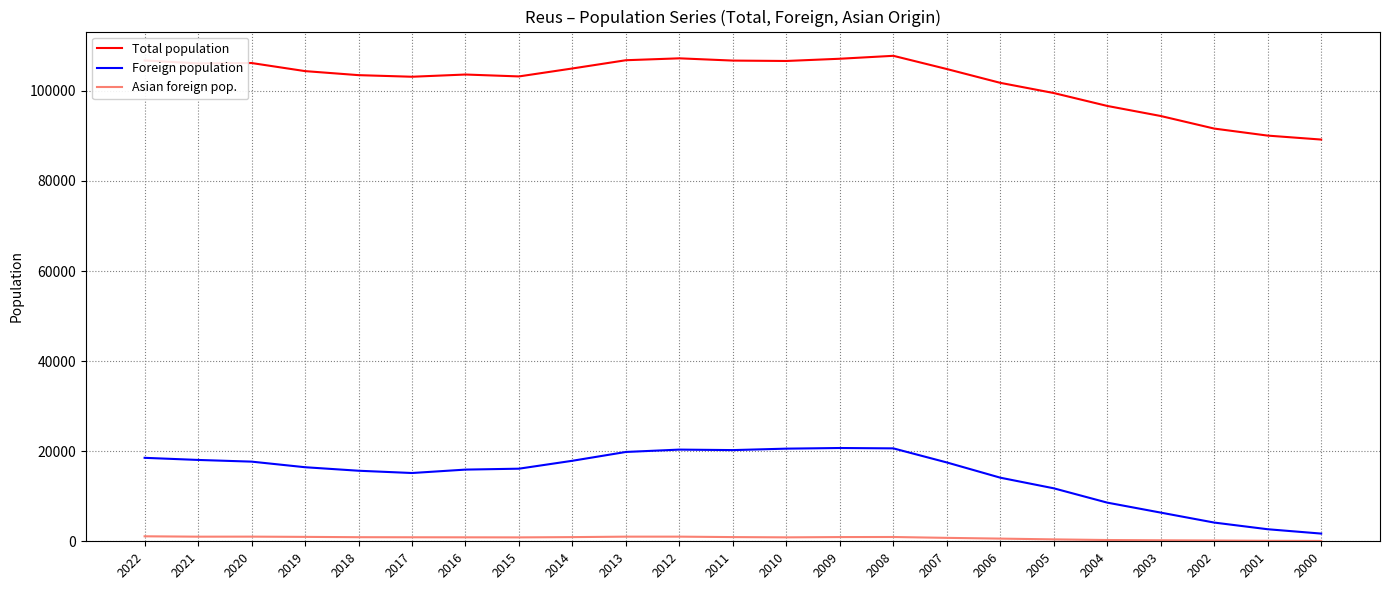

True or false: Total population and Foreign population cross at least once.

False